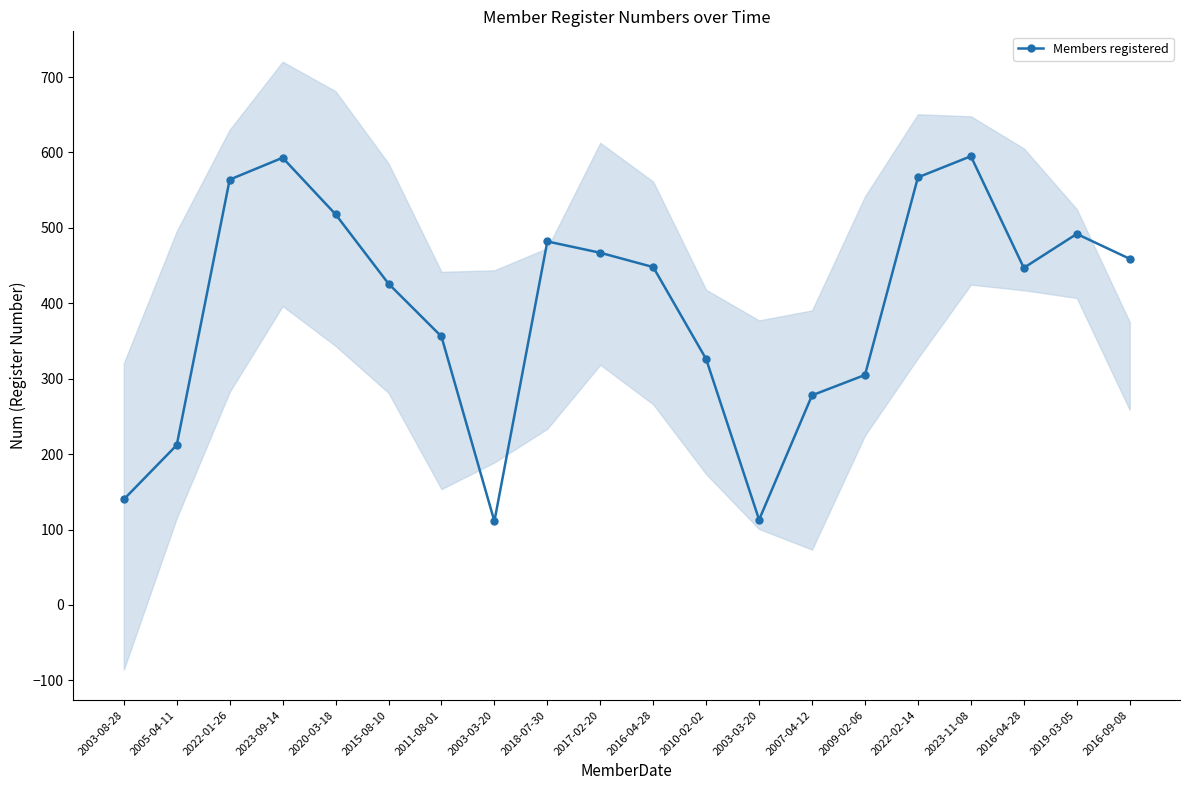

Is this an area chart (filled region under the line)?

No